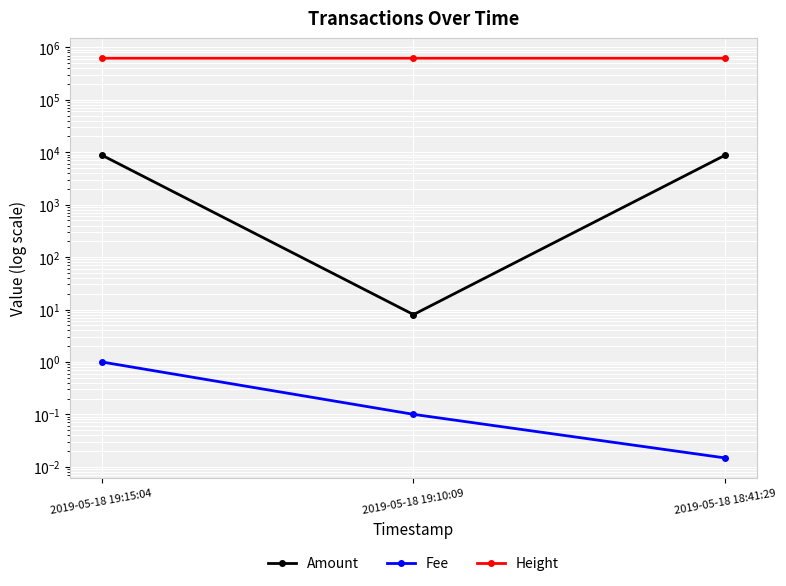

What is the label of the 1st point from the right?

2019-05-18 18:41:29